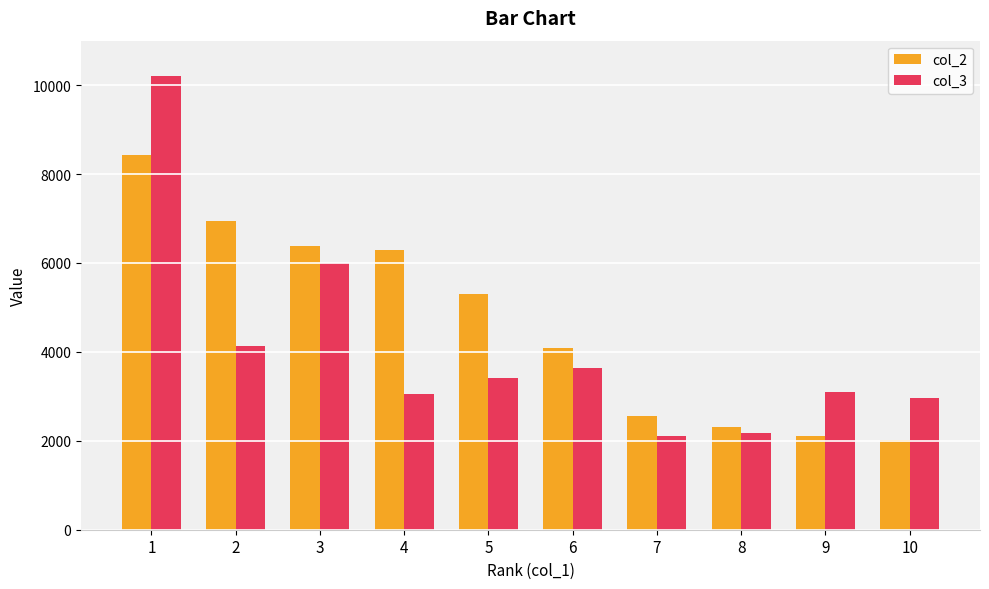

At how many categories does at least one series exceed 2476?

9